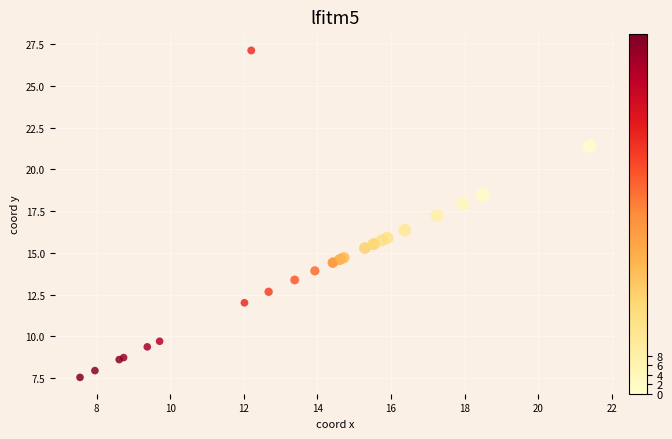

What Y value in the scatter plot is closest to 17?

17.2